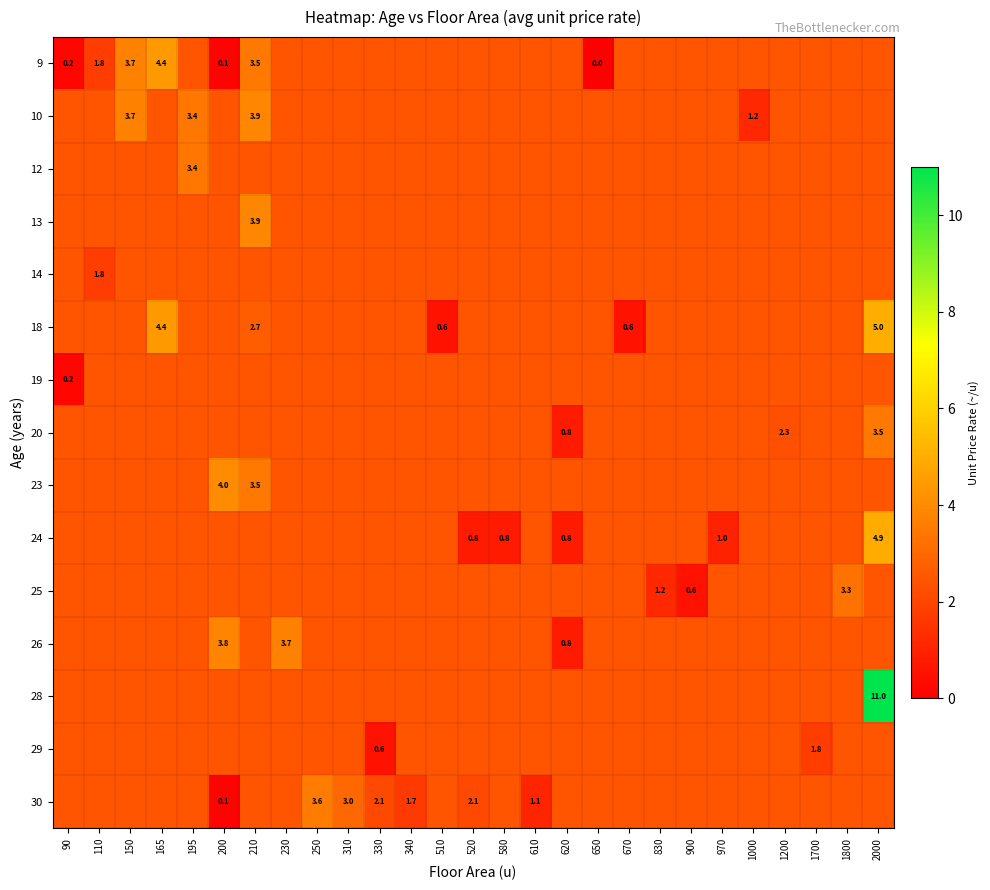

What is the difference between the maximum and minimum values in the 13 series?

1.5